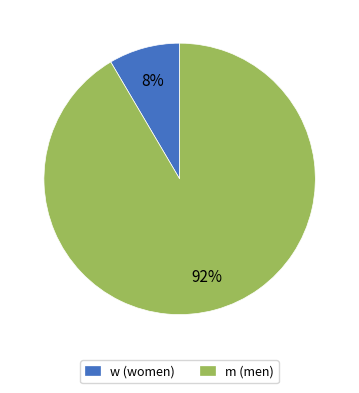

True or false: w accounts for 8% of the total.

True